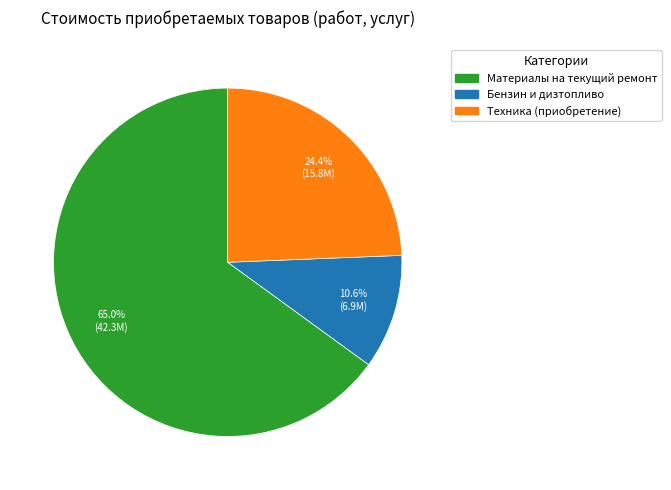

How much of the chart is everything except Материалы на текущий ремонт?

35.0%